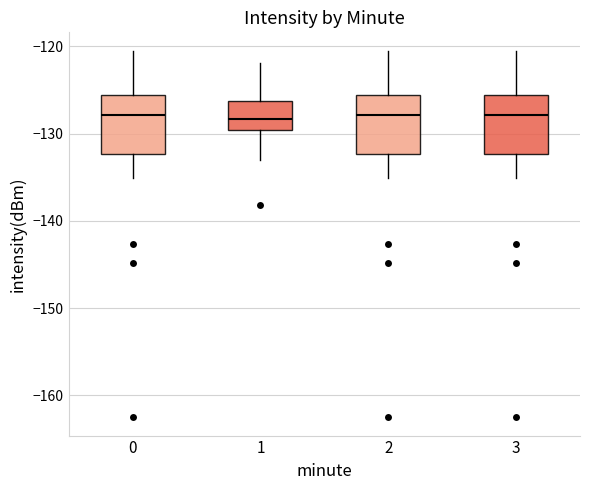

Reading left to right, read every box against the y-axis: the position of its median line, the range the box covers, and the ends of its whiskers. The values are not printed on the chart, so give them approximately, as read against the axis.

0: median -128, box -132 to -126, whiskers -135 to -121
1: median -128, box -130 to -126, whiskers -133 to -122
2: median -128, box -132 to -126, whiskers -135 to -121
3: median -128, box -132 to -126, whiskers -135 to -121